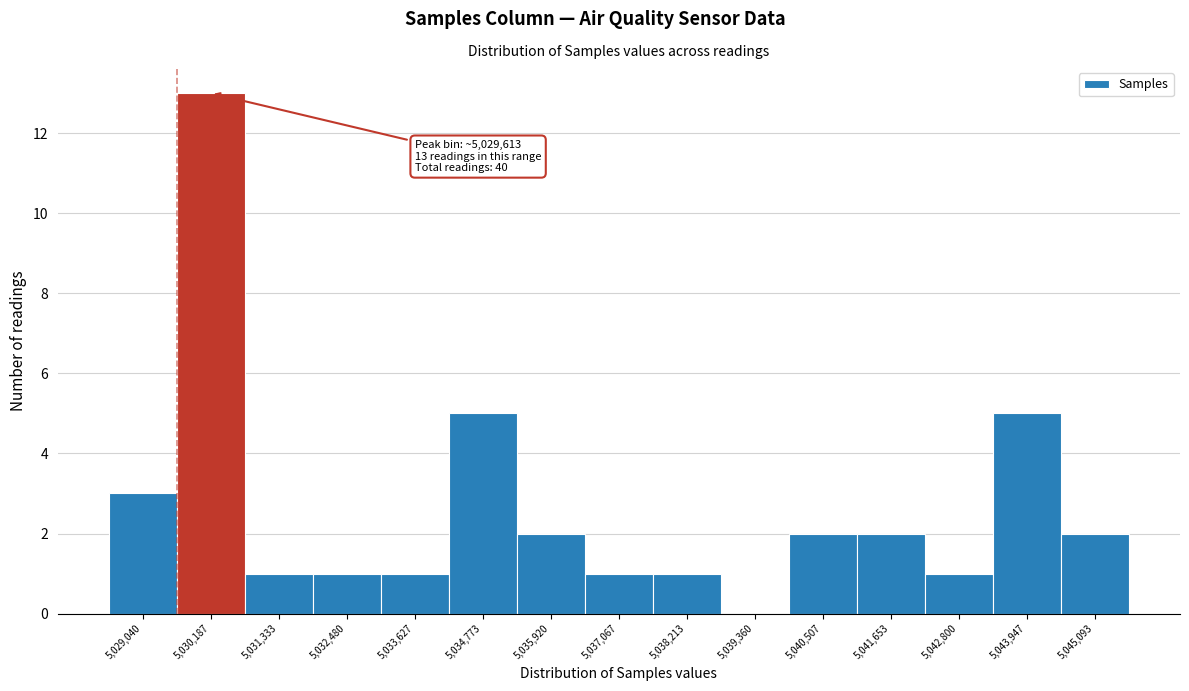

Over which range of the x-axis is the bar tallest?

5029600 to 5030800